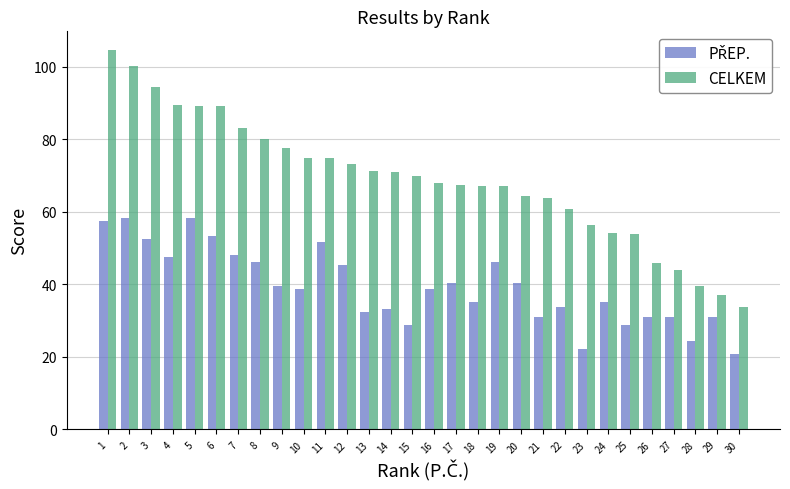

What is the greatest value displayed?

104.6